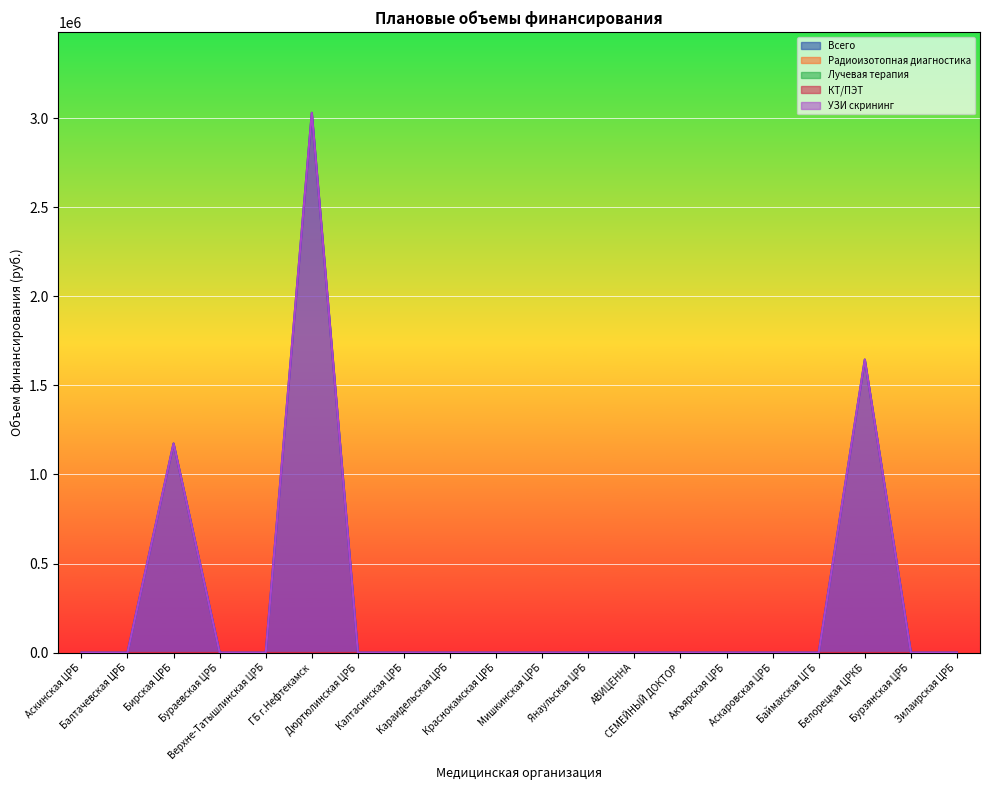

At which category does the chart reach its peak across all series?

ГБ г.Нефтекамск